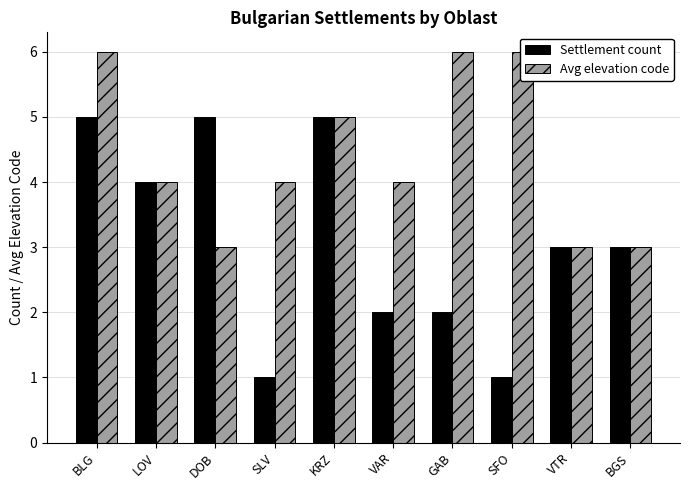

How many groups of bars are there?

10